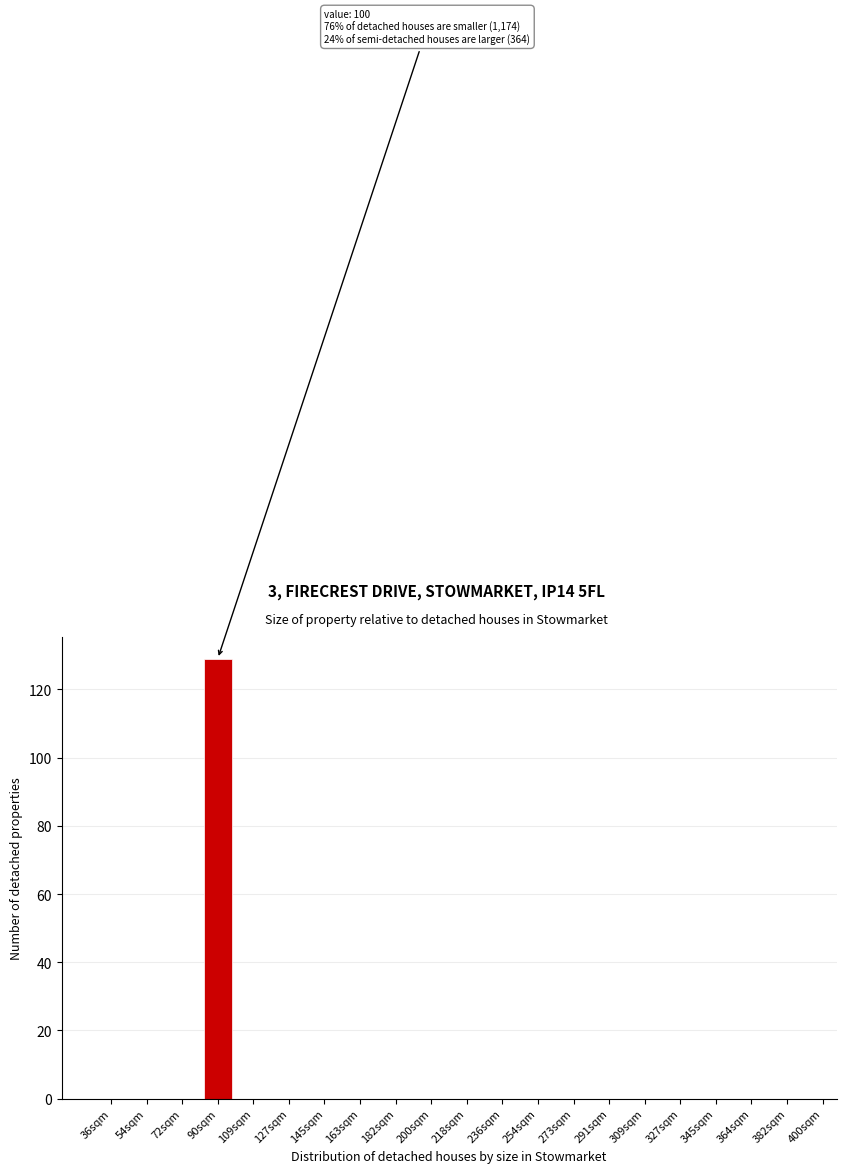

Reading left to right, list all the values displayed in this chart.

36sqm=0	54sqm=0	72sqm=0	90sqm=129	109sqm=0	127sqm=0	145sqm=0	163sqm=0	182sqm=0	200sqm=0	218sqm=0	236sqm=0	254sqm=0	273sqm=0	291sqm=0	309sqm=0	327sqm=0	345sqm=0	364sqm=0	382sqm=0